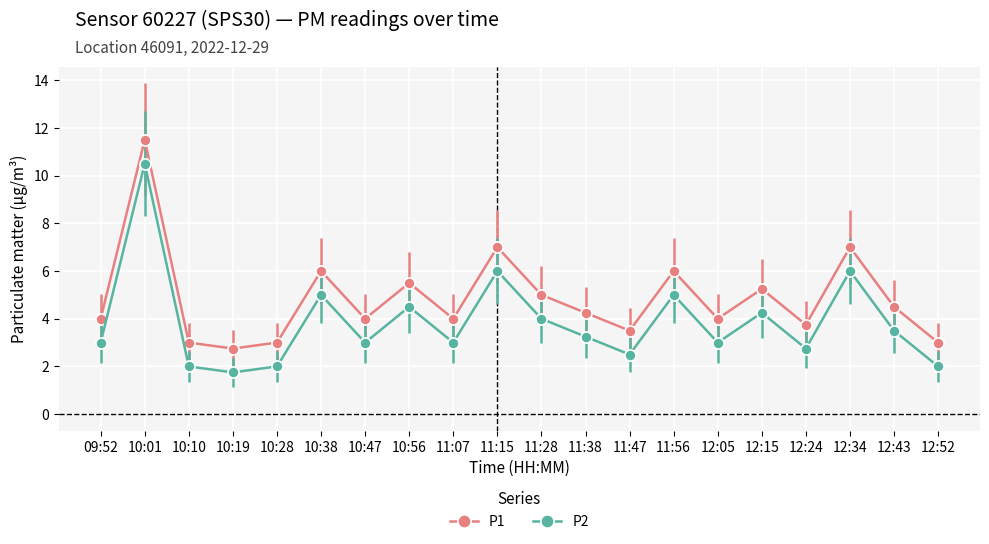

How many data points does each series have?

20